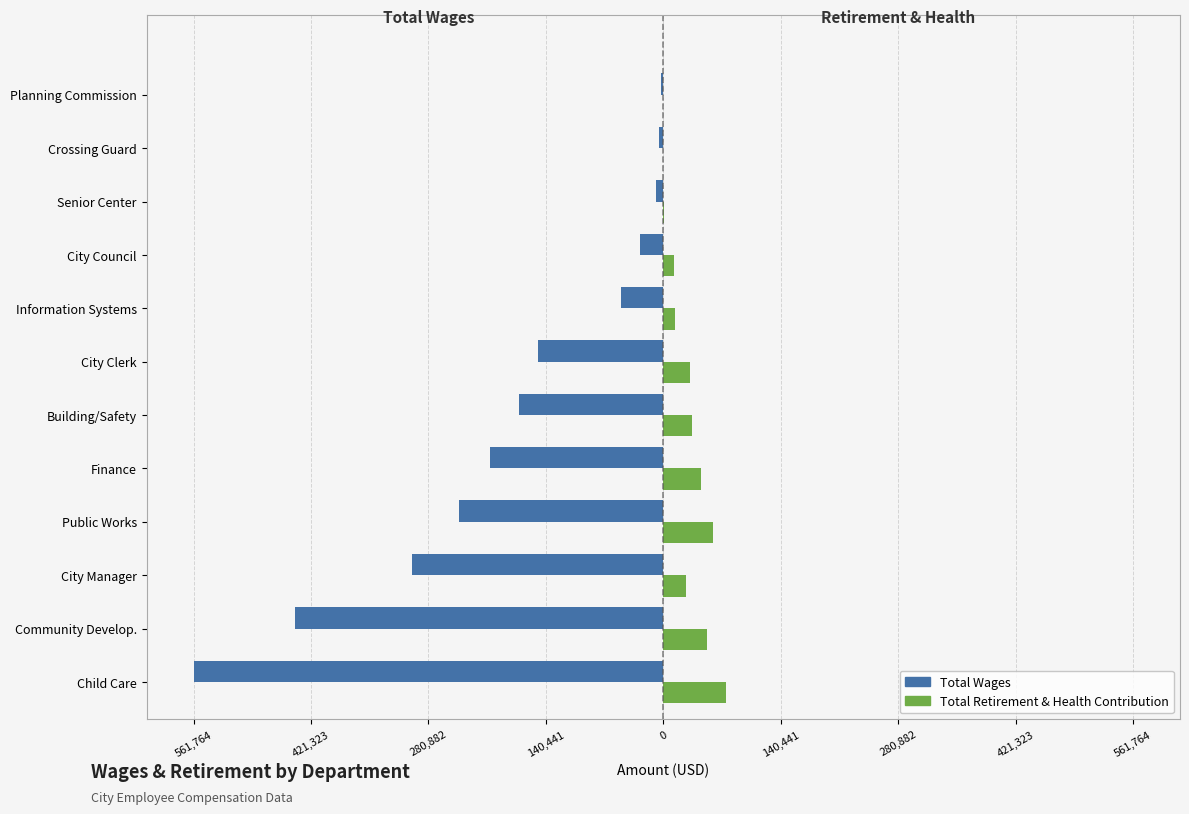

What are all the series names shown in the legend?

Total Wages, Total Retirement & Health Contribution